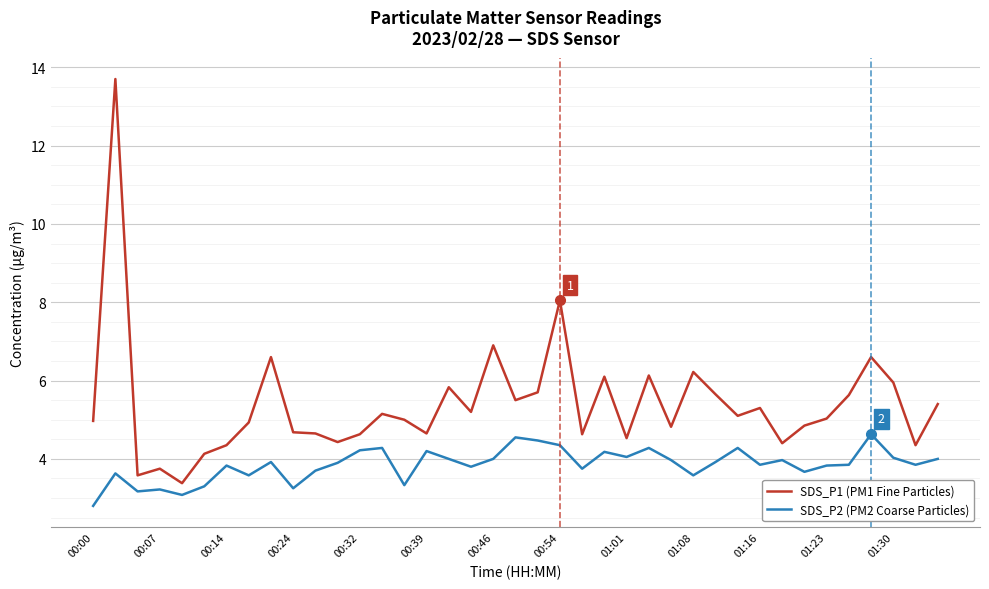

Which series has the largest range (max minus min)?

SDS_P1 (PM1 Fine Particles)